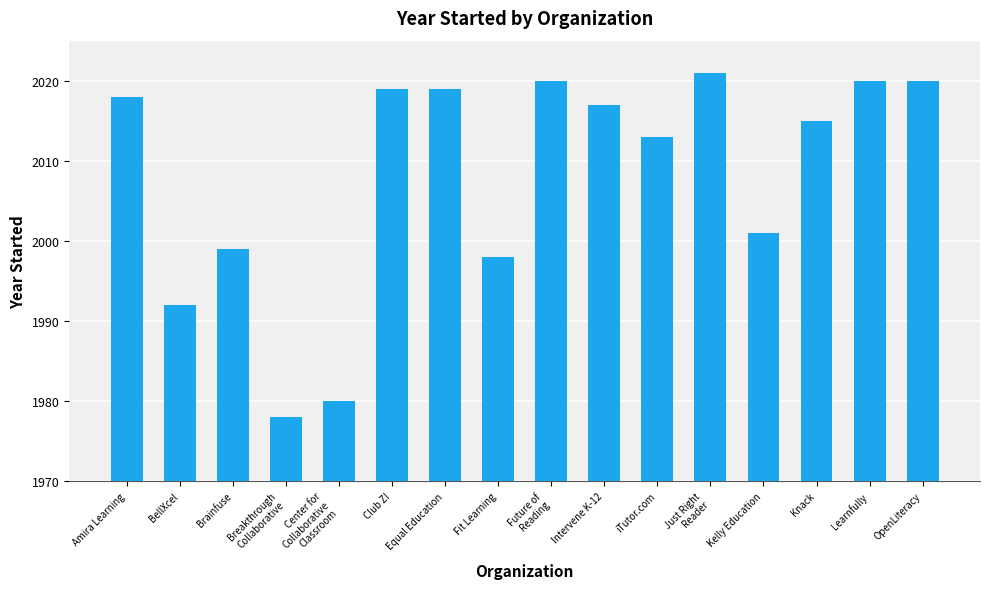

Which has a higher value, Amira Learning or Center for
Collaborative
Classroom?

Amira Learning